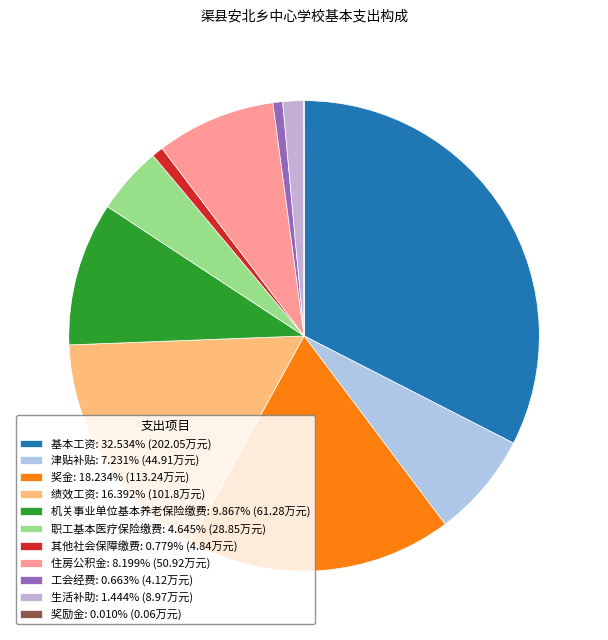

Which category has the smallest portion of the pie?

奖励金